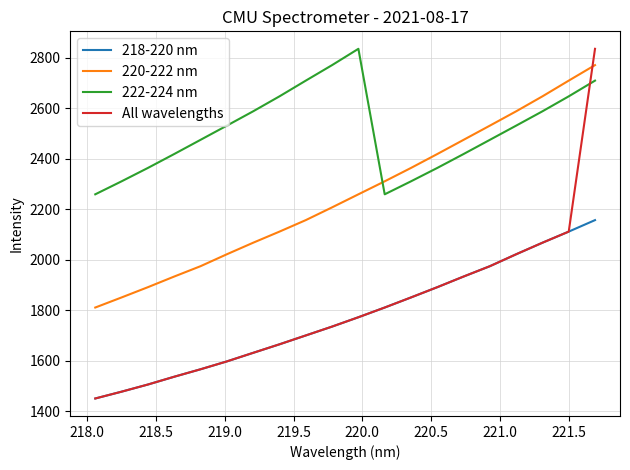

After their last crossing, which series has the higher values: 220-222 nm or 222-224 nm?

220-222 nm